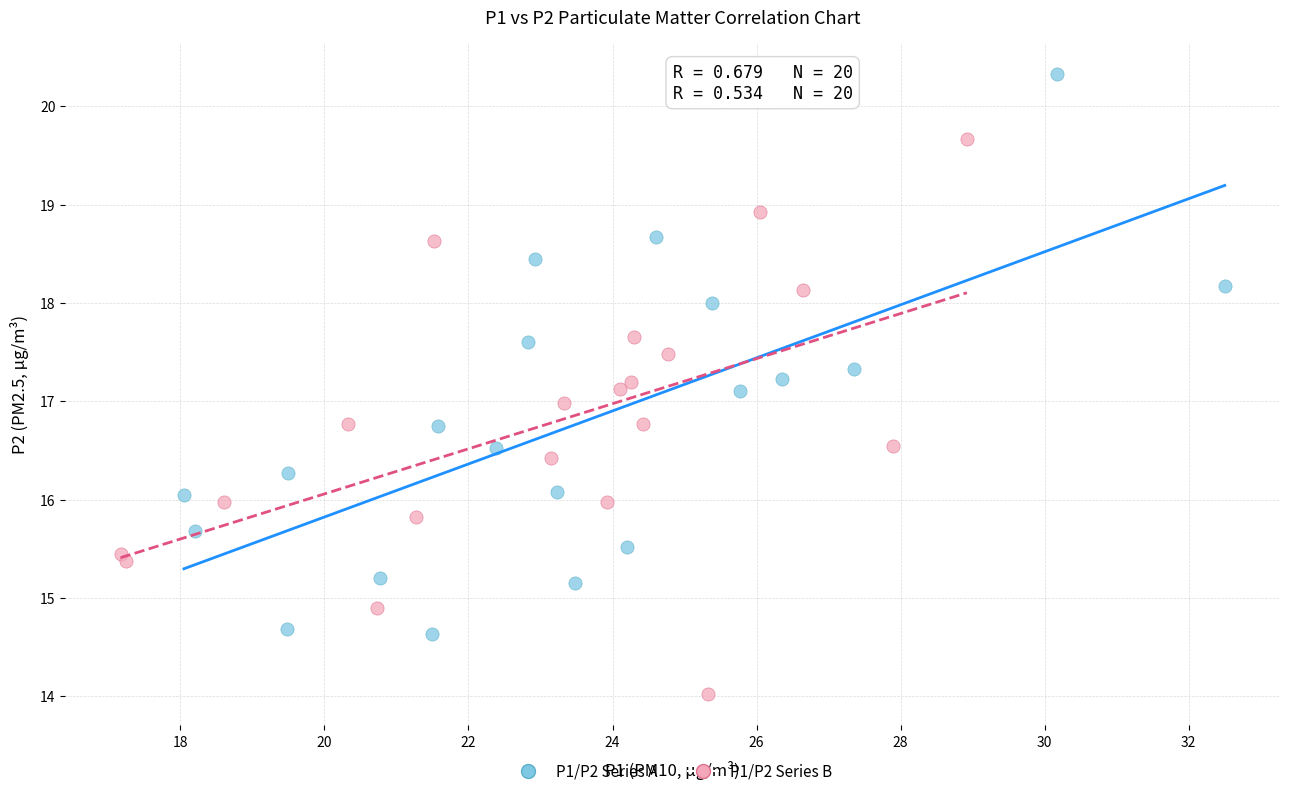

Which series contains the highest Y value?

P1/P2 Series A